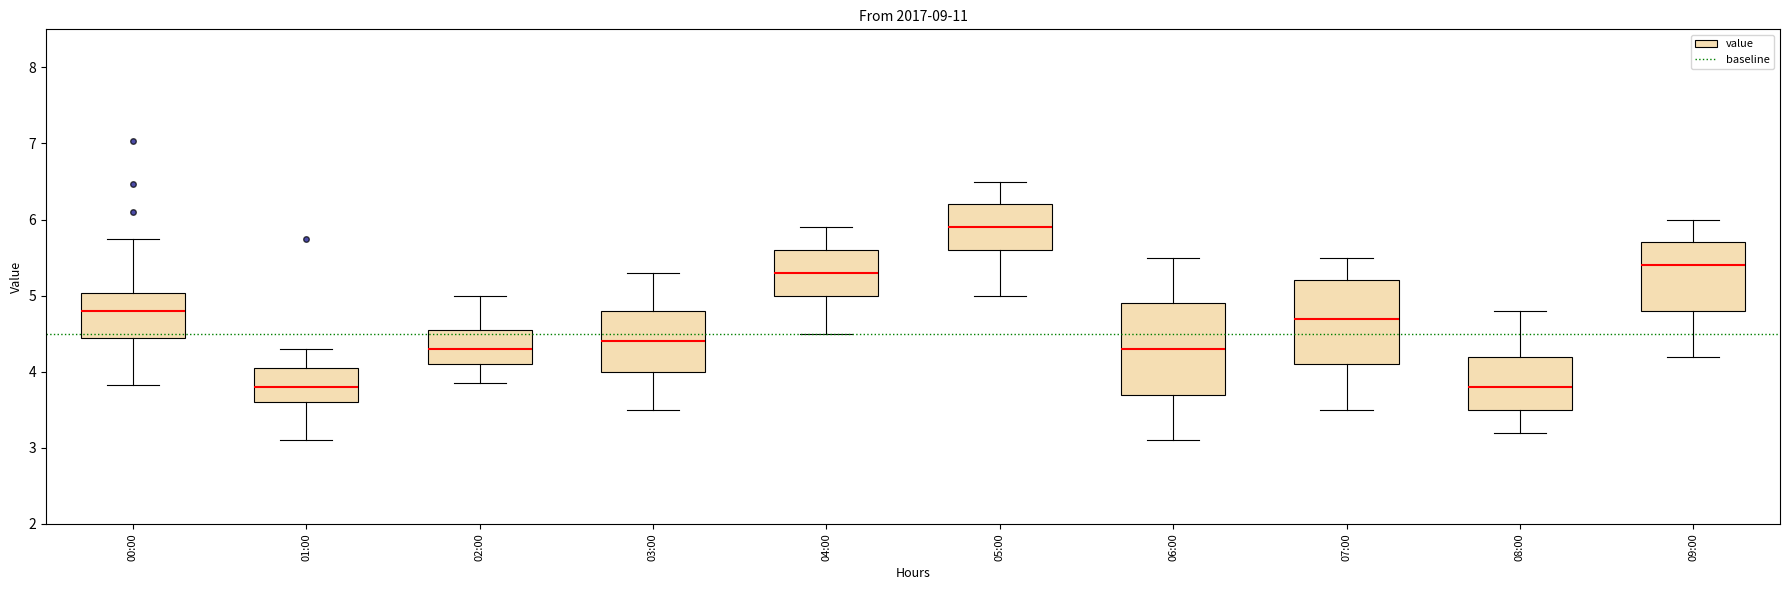

Which box has the highest median line?

05:00